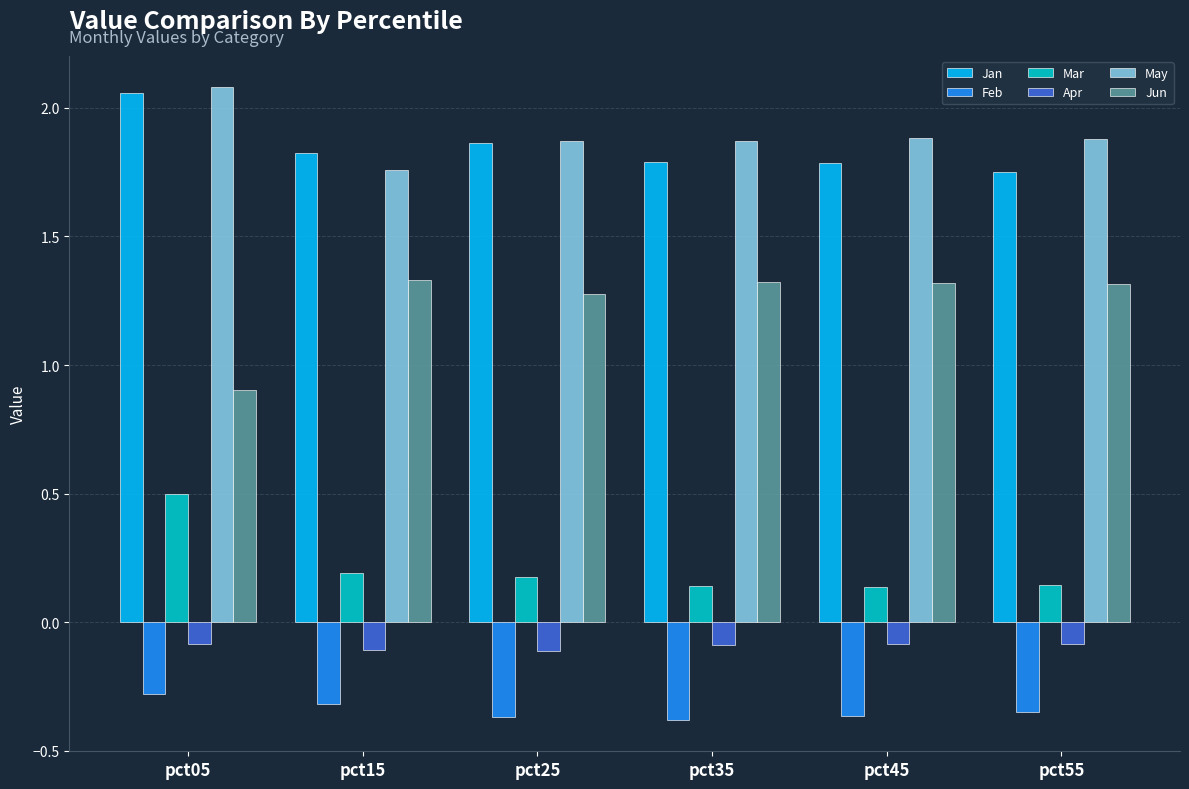

Rank the series at pct55 from lowest to highest value.

Feb, Apr, Mar, Jun, Jan, May